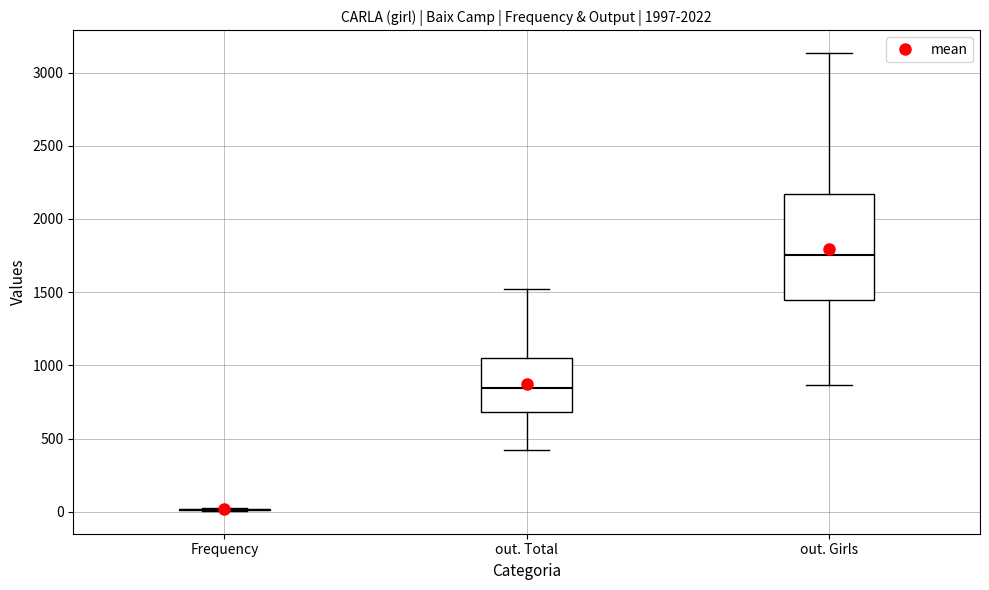

Which box is the tallest, from its lower edge to its upper edge?

out. Girls